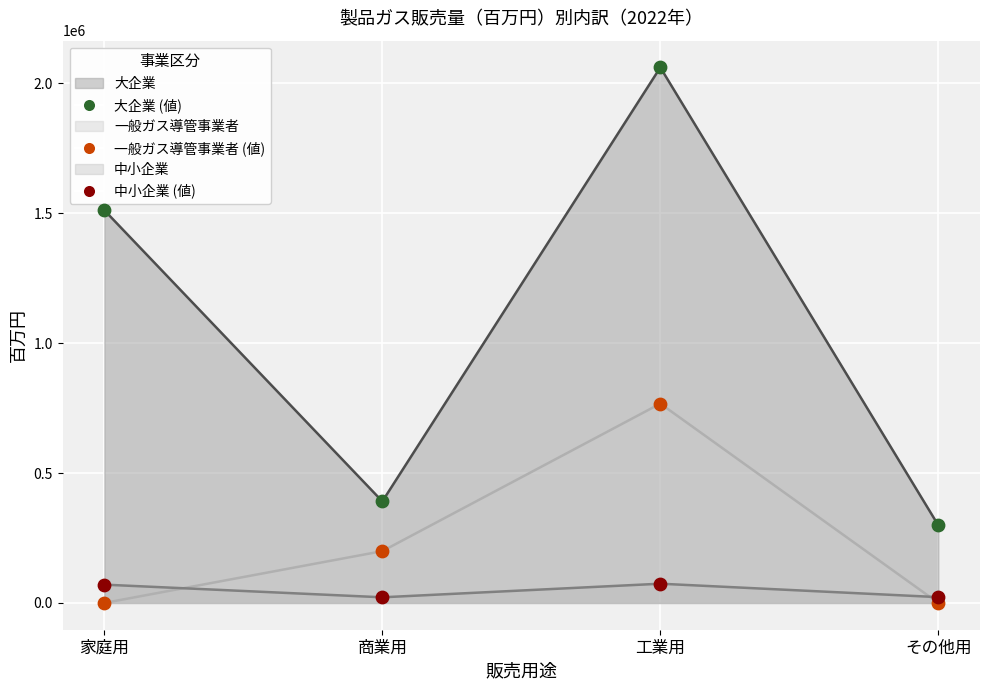

Which series has the largest total across all categories?

大企業_scatter